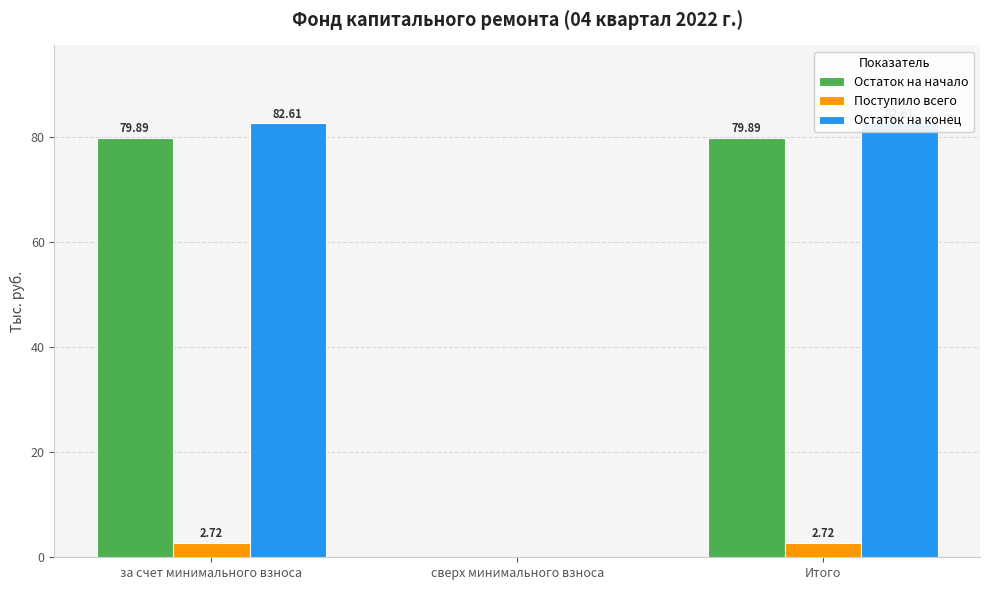

What is the difference between the maximum and minimum values in the Остаток на начало series?

79.9